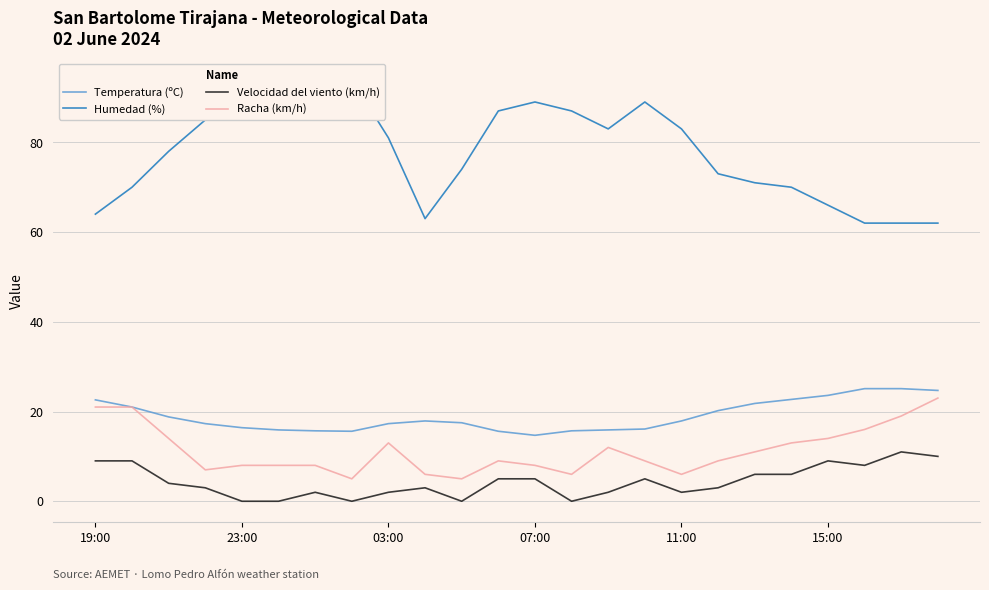

True or false: Temperatura (ºC) and Humedad (%) cross at least once.

False